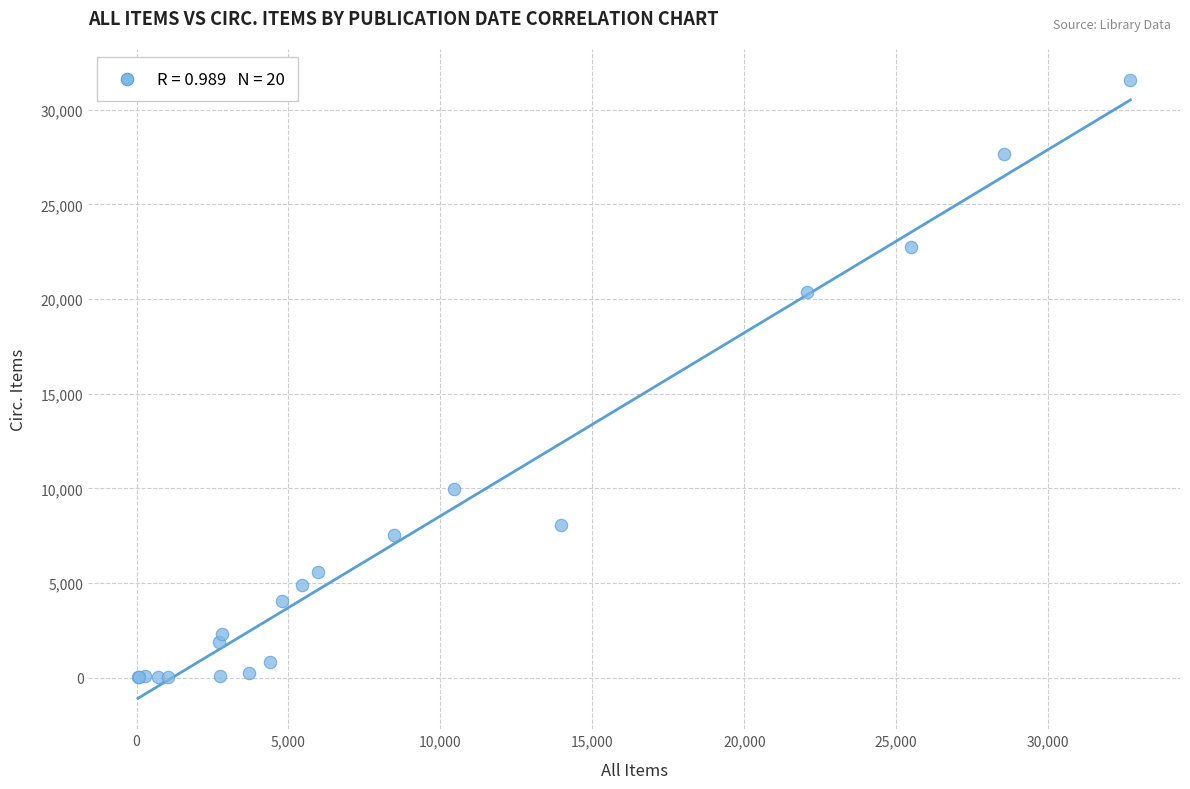

What Y value in the scatter plot is closest to 15796?

20368